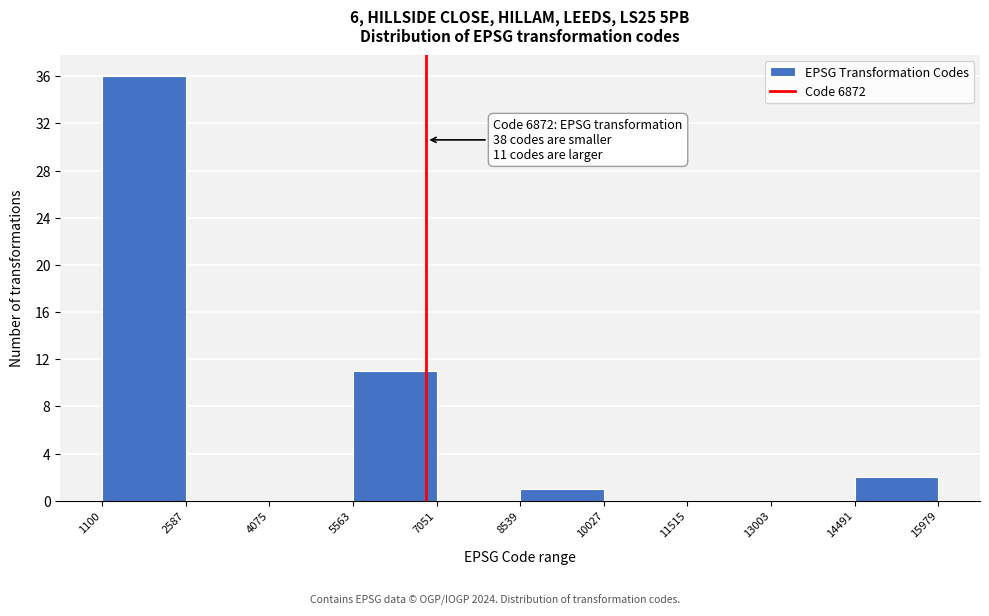

Which range on the x-axis has the tallest bar?

1100 to 2587